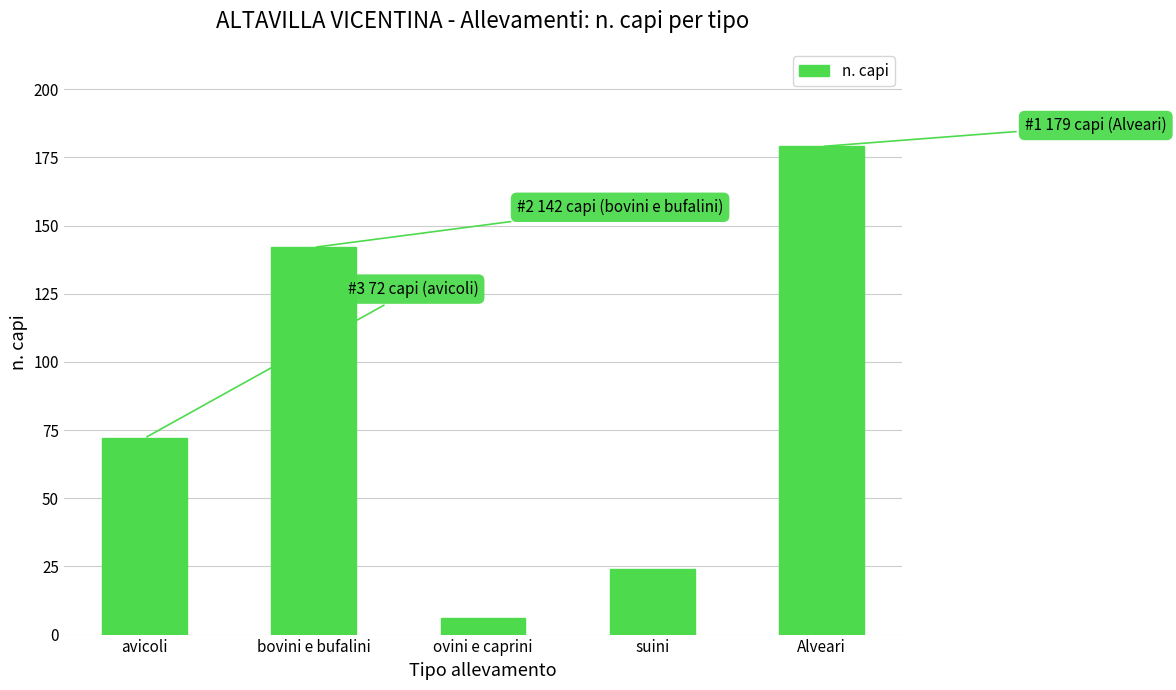

What is the value of the 1st bar from the left?

72